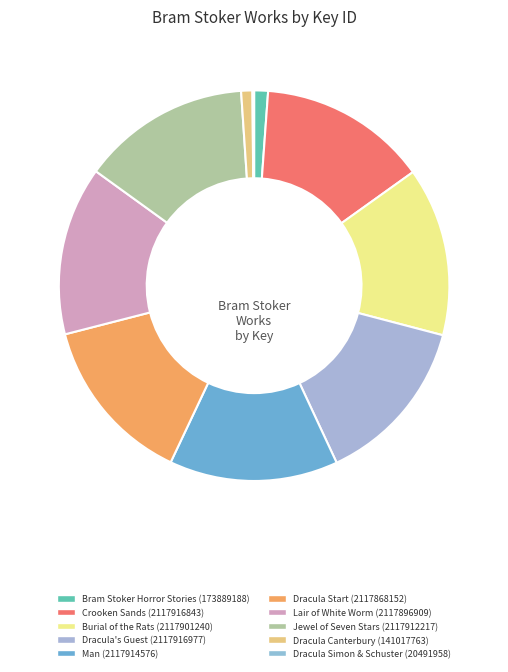

Does Bram Stoker Horror Stories (173889188) represent more than half of the total?

No